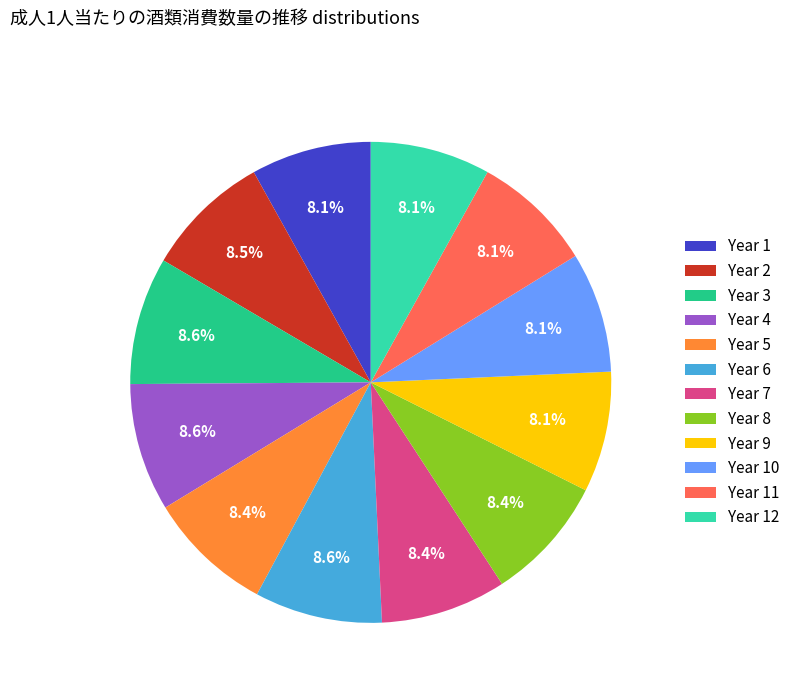

Approximately how many times larger is the value at Year 5 compared to Year 11?

1.0